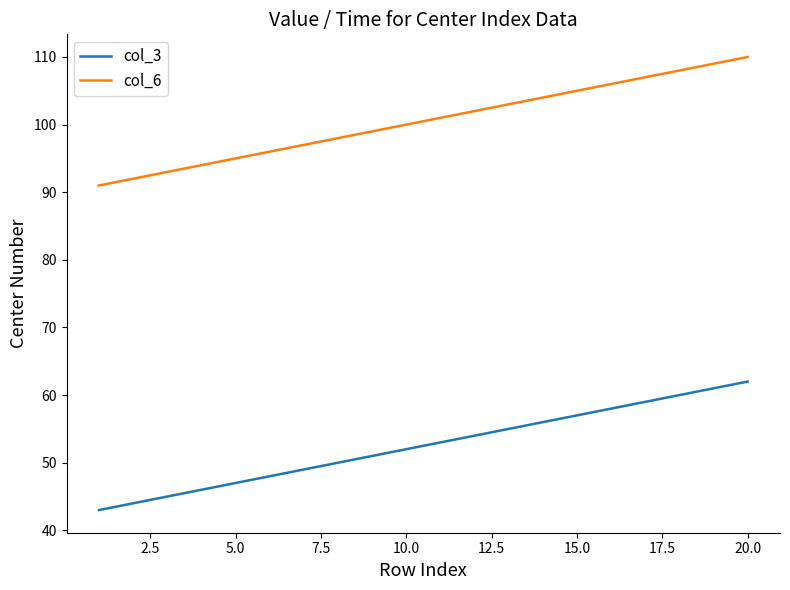

True or false: col_6 and col_3 intersect in this chart.

False